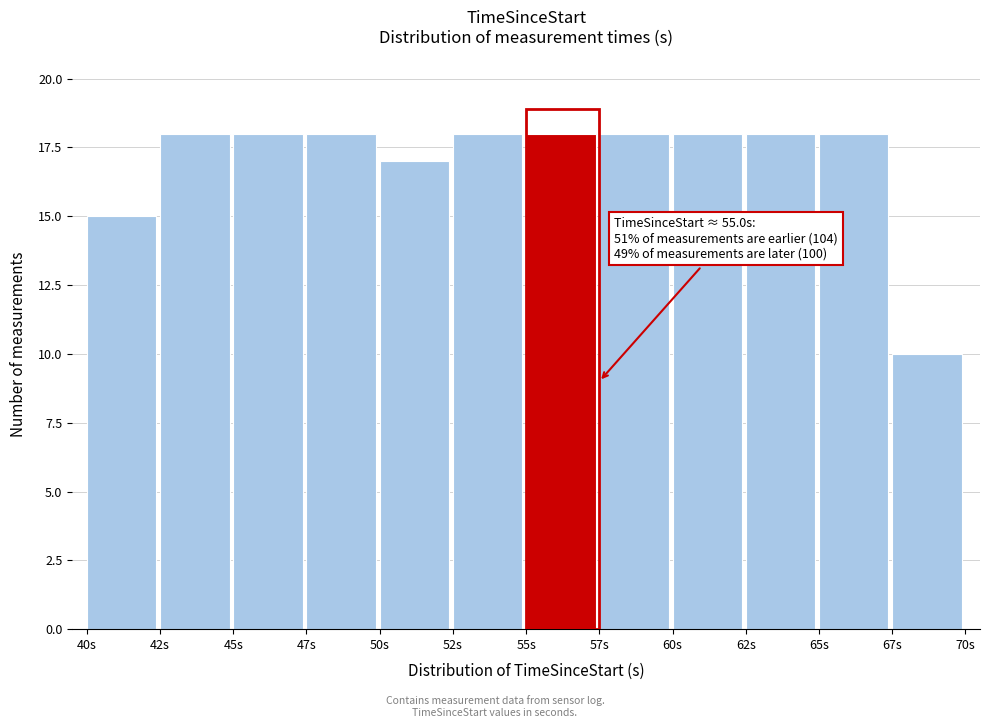

Reading left to right, list all the values displayed in this chart.

15	18	18	18	17	18	18	18	18	18	18	10